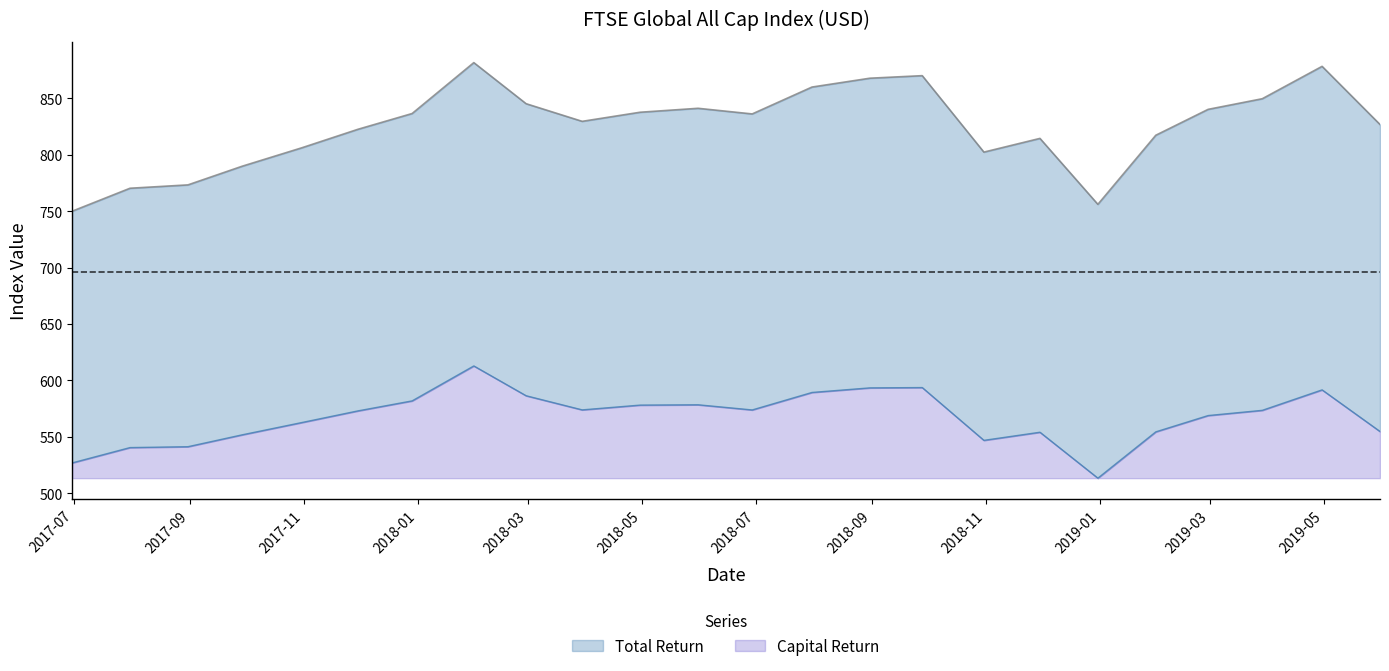

What value does the Total Return series have at 2019-05-31?

826.7